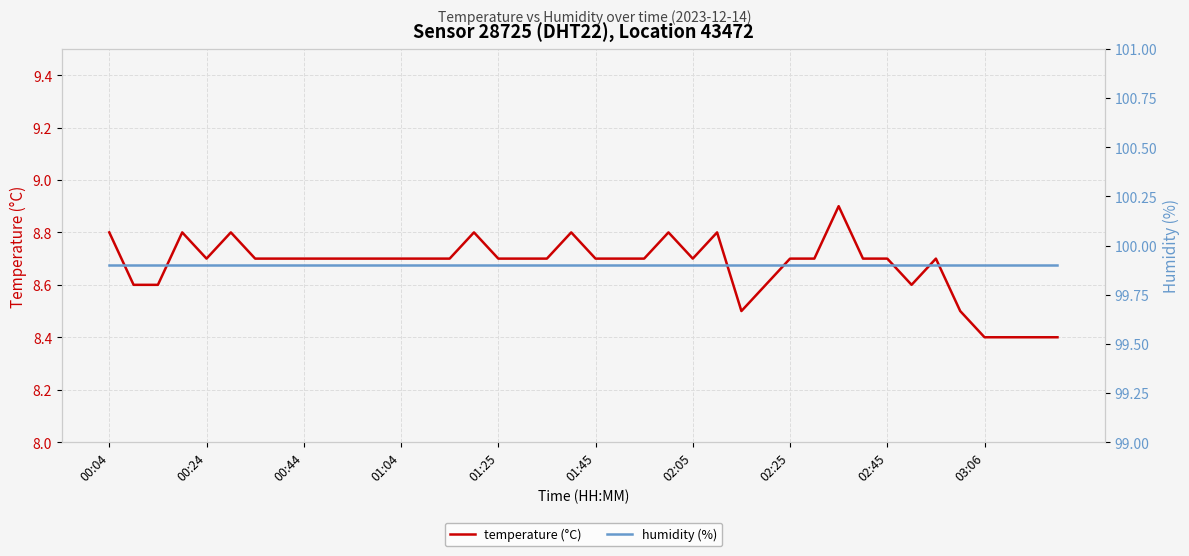

At which label is humidity (%) closest to 99?

00:04